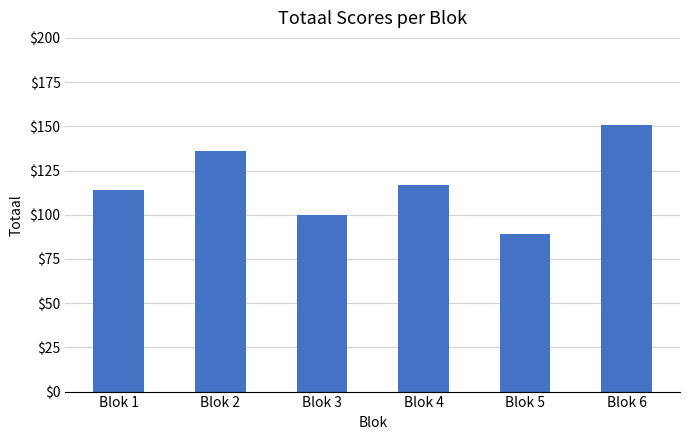

What is the value of the 3rd bar from the left?

100